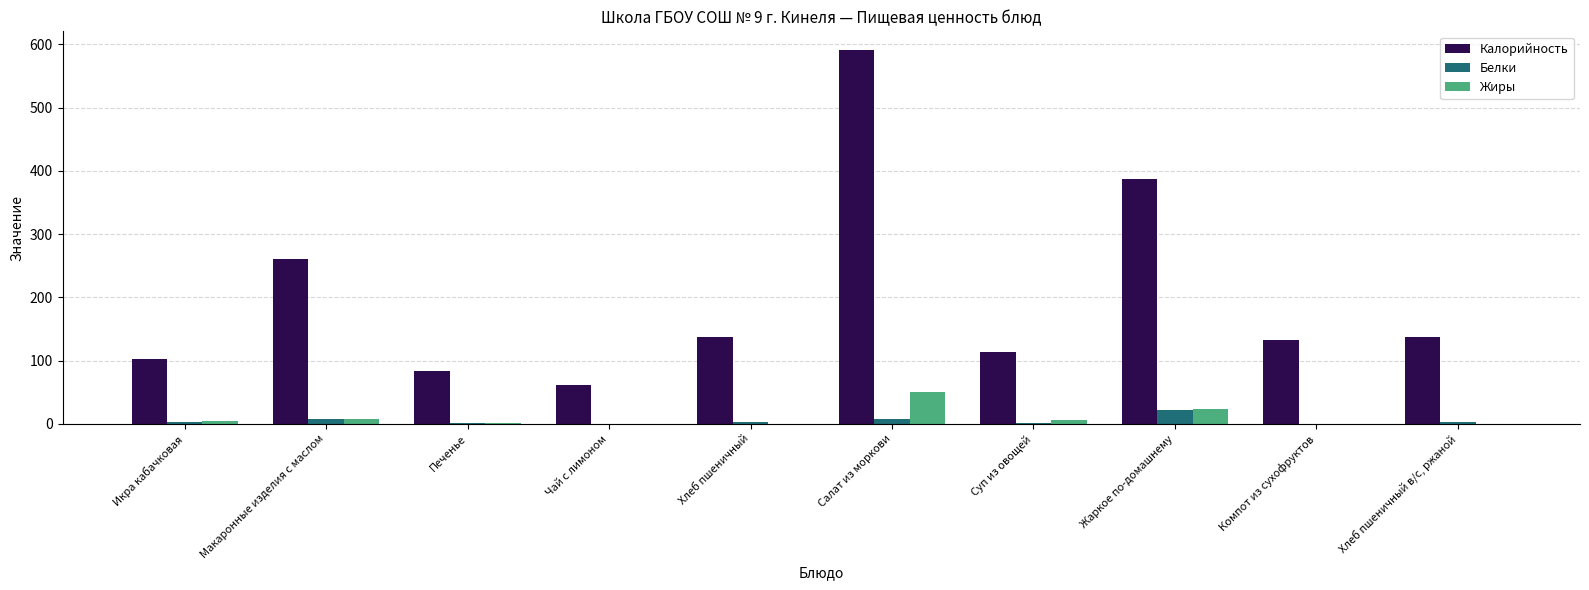

What are all the series names shown in the legend?

Калорийность, Белки, Жиры